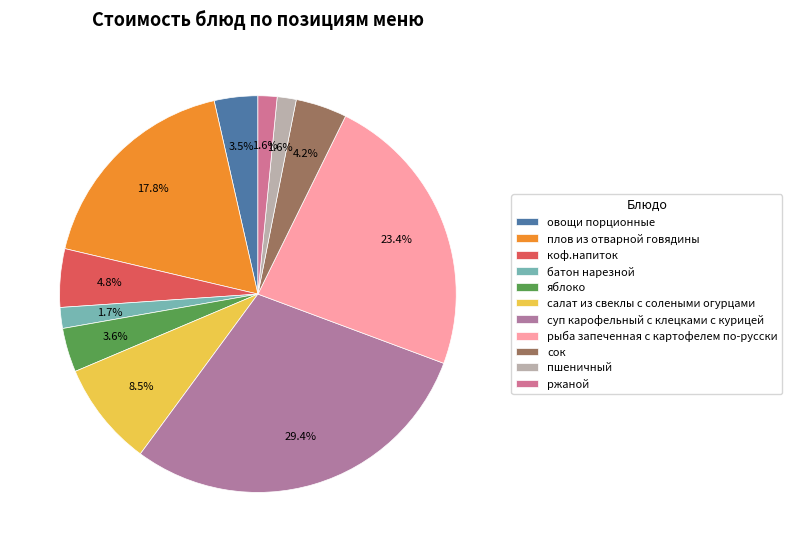

How many slices are in this pie chart?

11